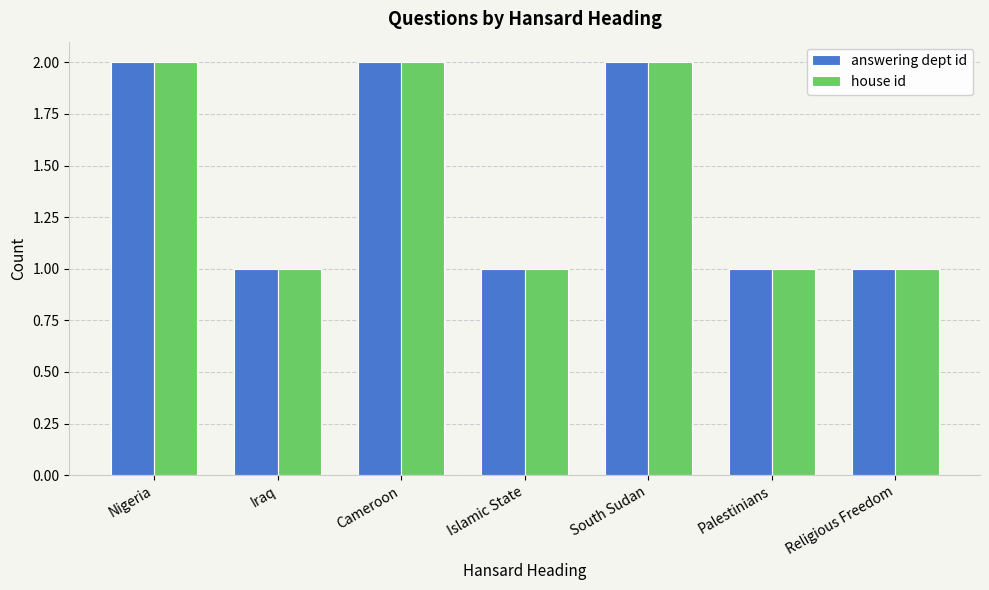

What is the total value across all series at Nigeria?

4